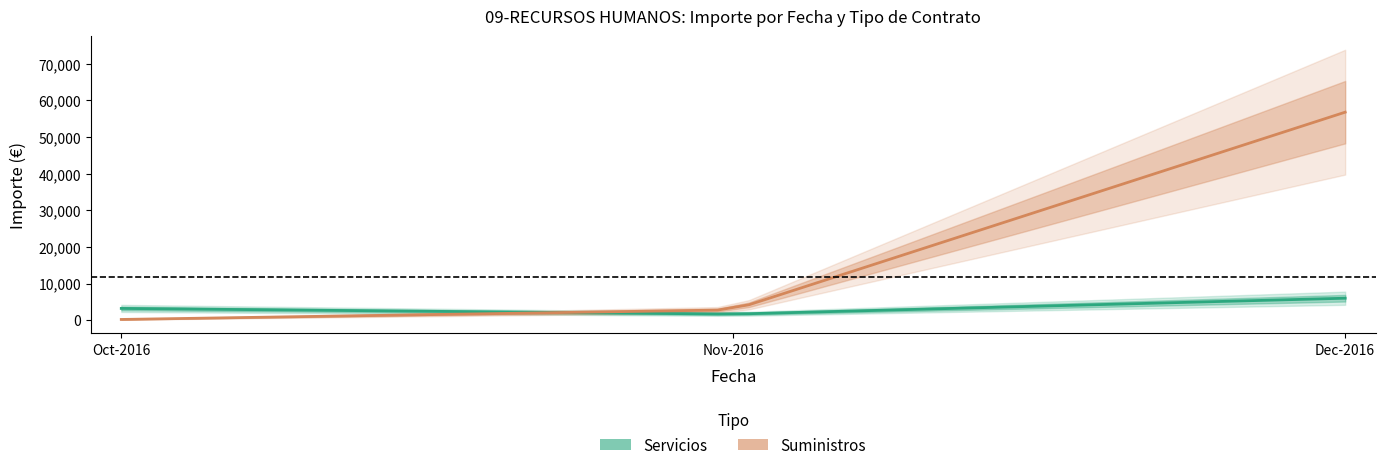

What is the difference between the highest and lowest values at Nov-2016?

2797.1